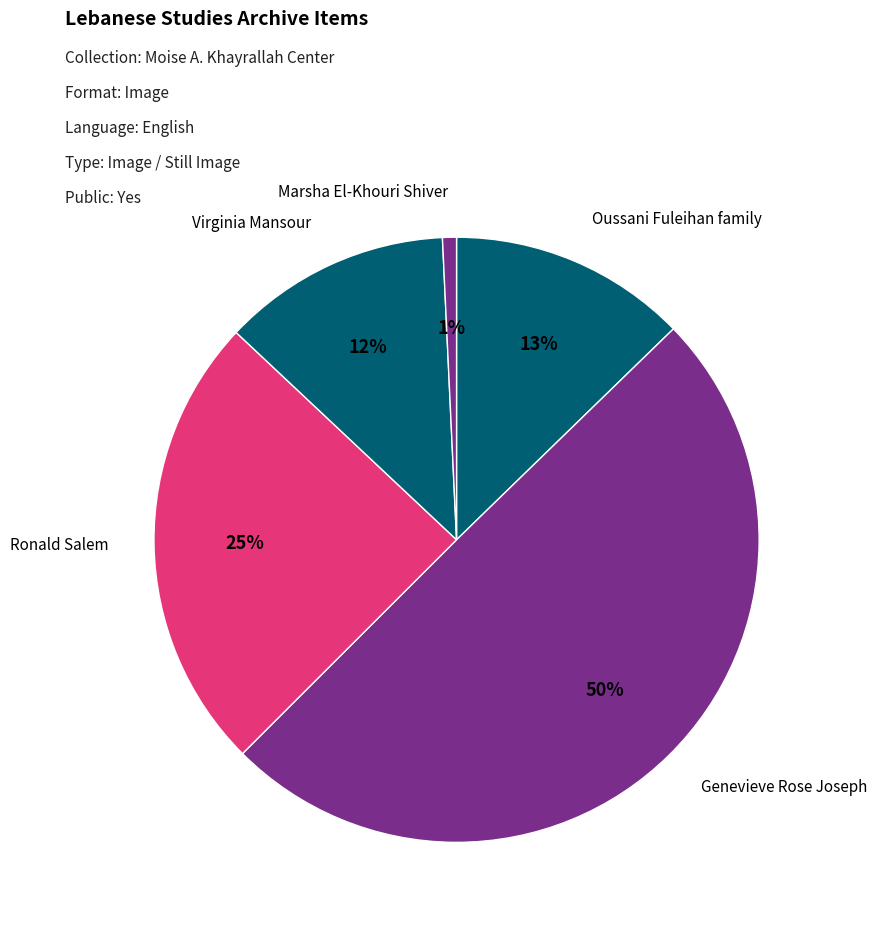

What is the smallest slice in the pie chart?

Marsha El-Khouri Shiver